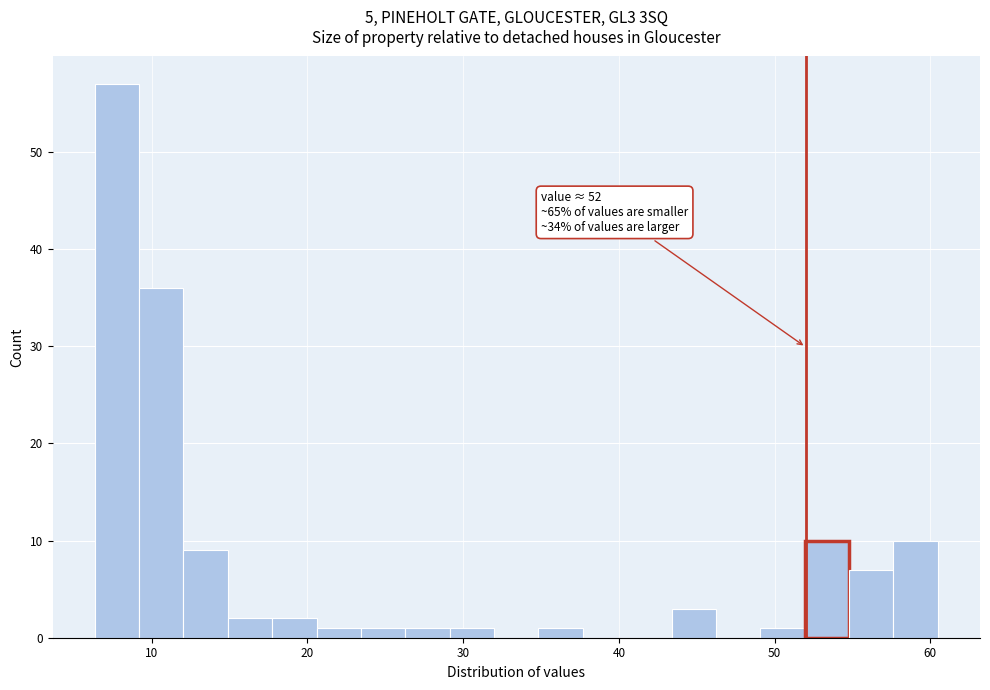

Around what value on the x-axis is the tallest bar? Give the approximate position of its centre, as read against the axis.

8